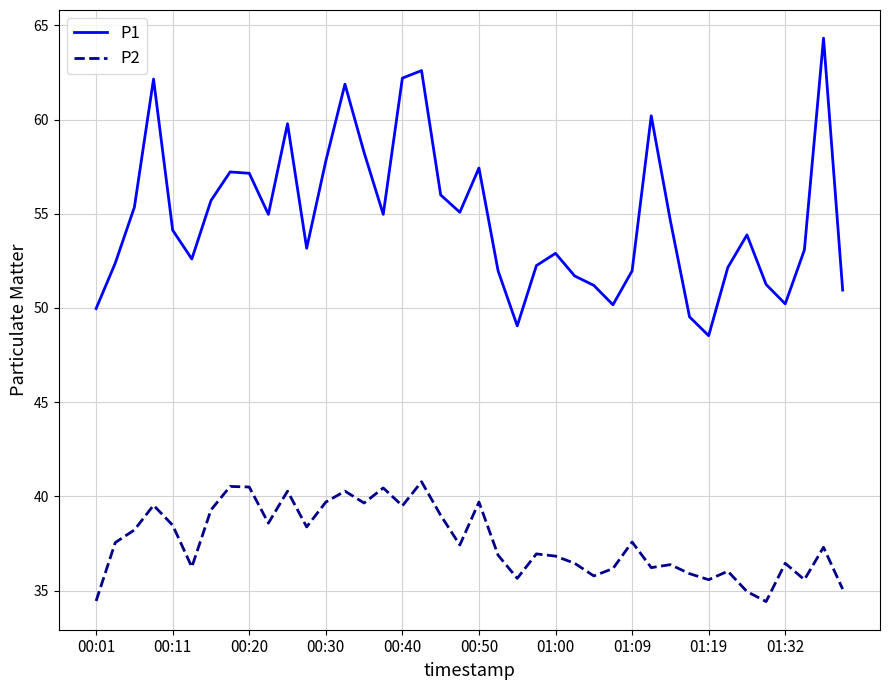

List the series in order of their peak value, highest first.

P1, P2